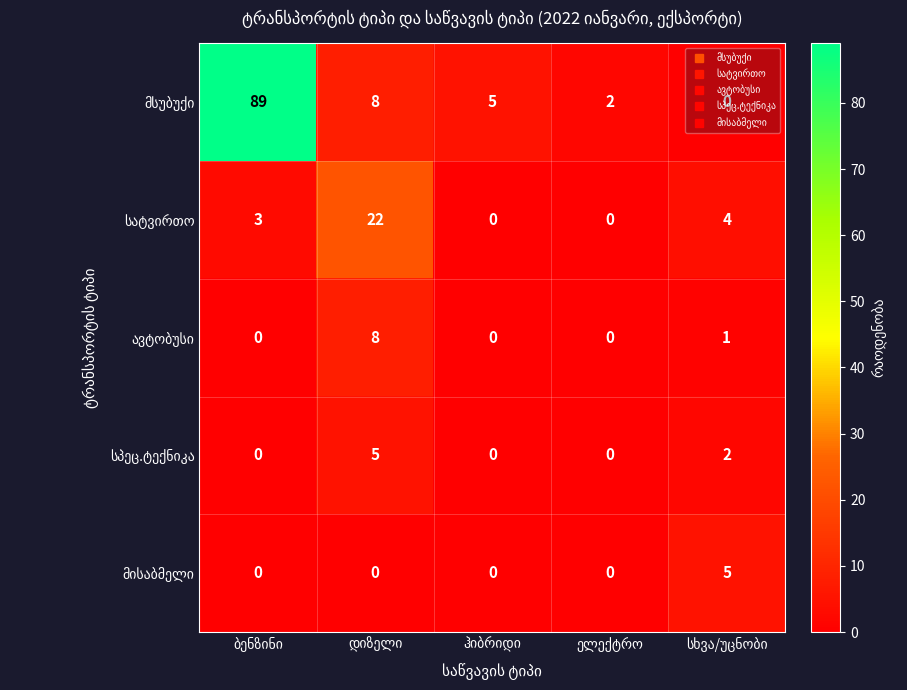

How many series are shown in this chart?

5